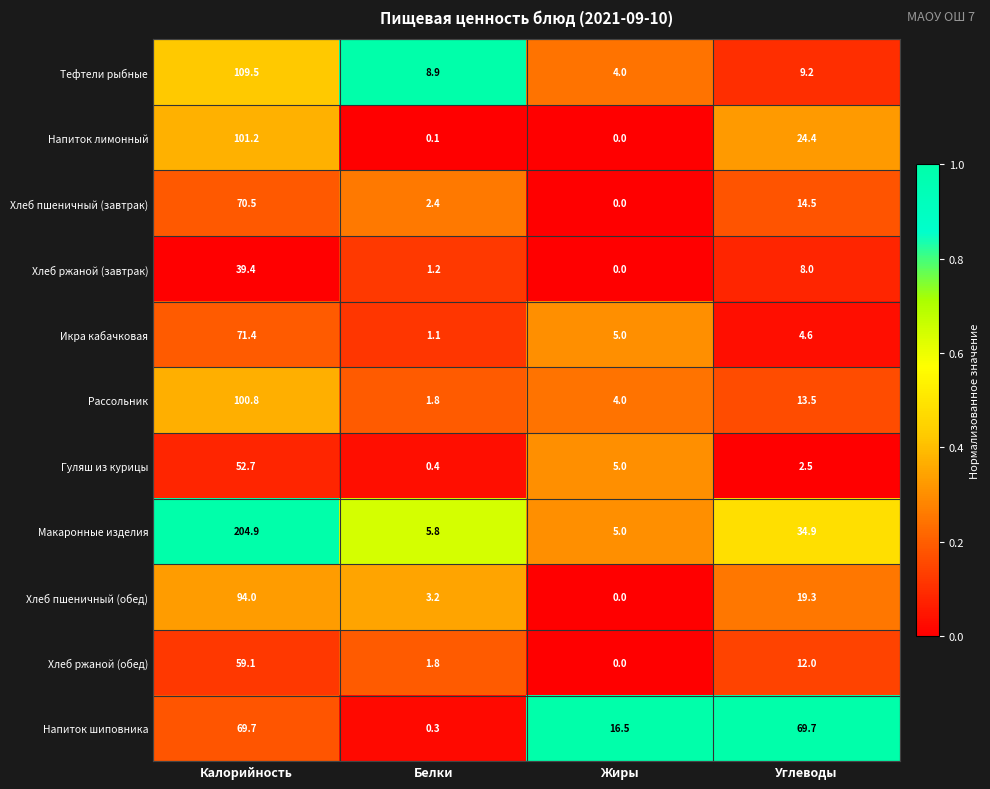

Is it true that Рассольник equals 1.1 at Жиры?

False